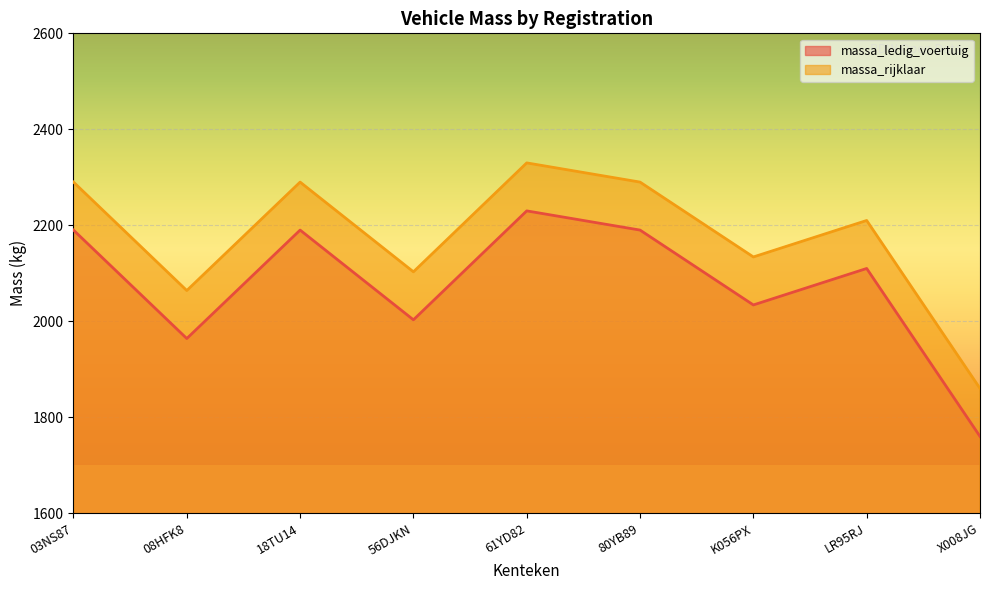

Between 18TU14 and 80YB89, which series saw the biggest shift?

massa_ledig_voertuig